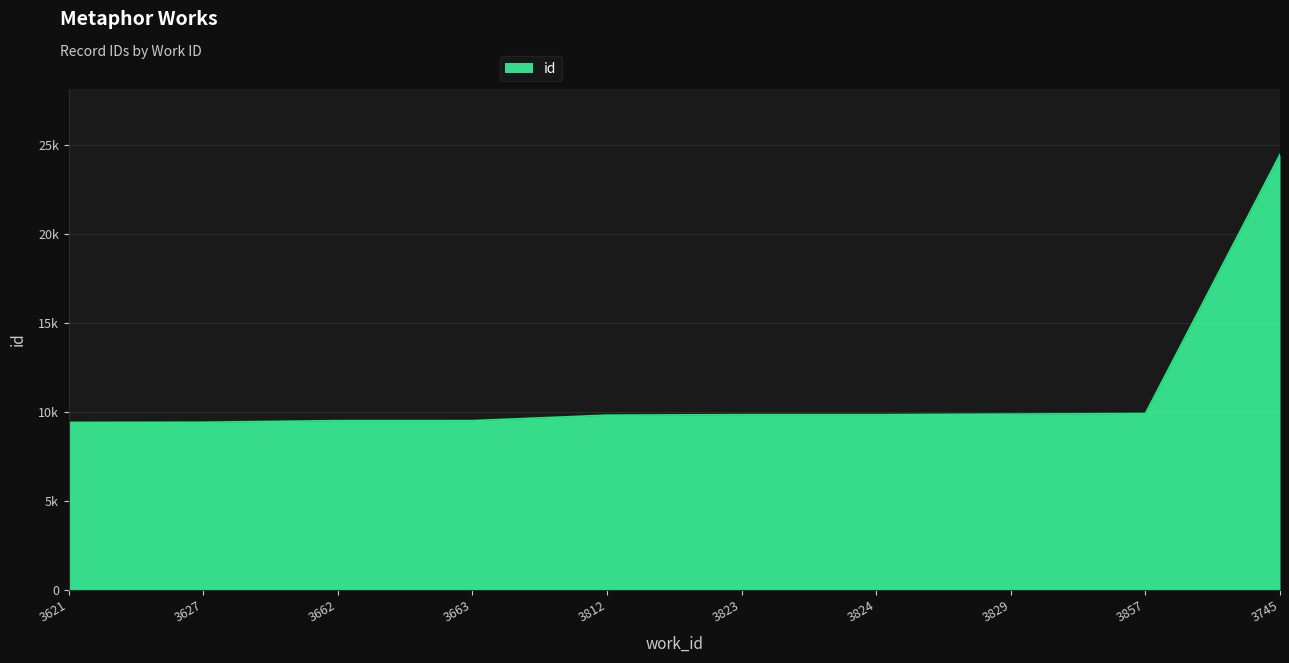

Does the chart have visible grid lines?

Yes